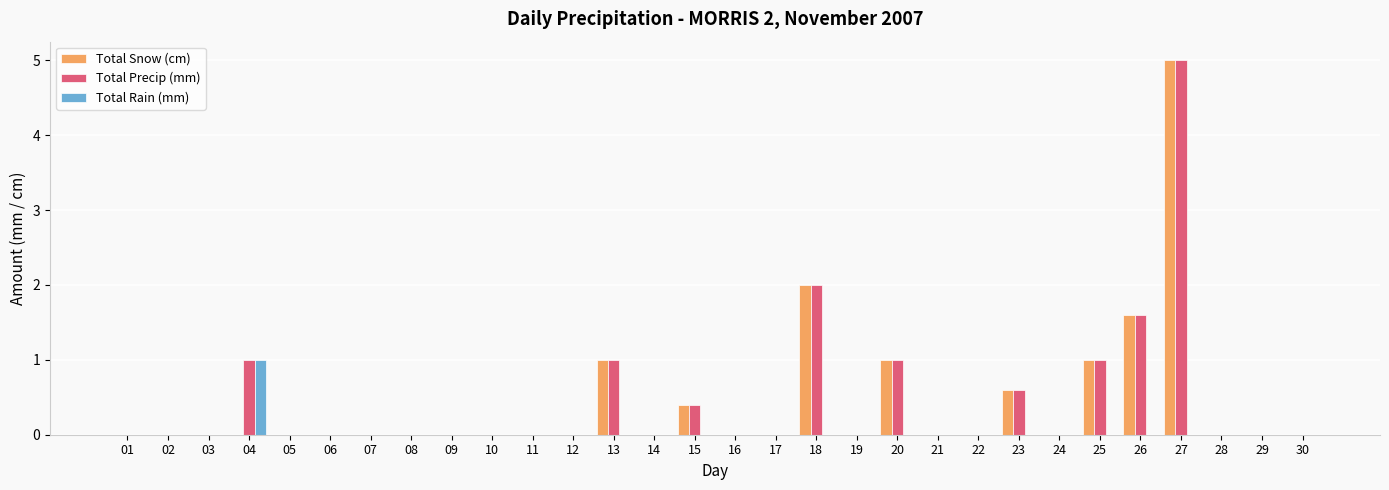

How many series are shown in this chart?

3